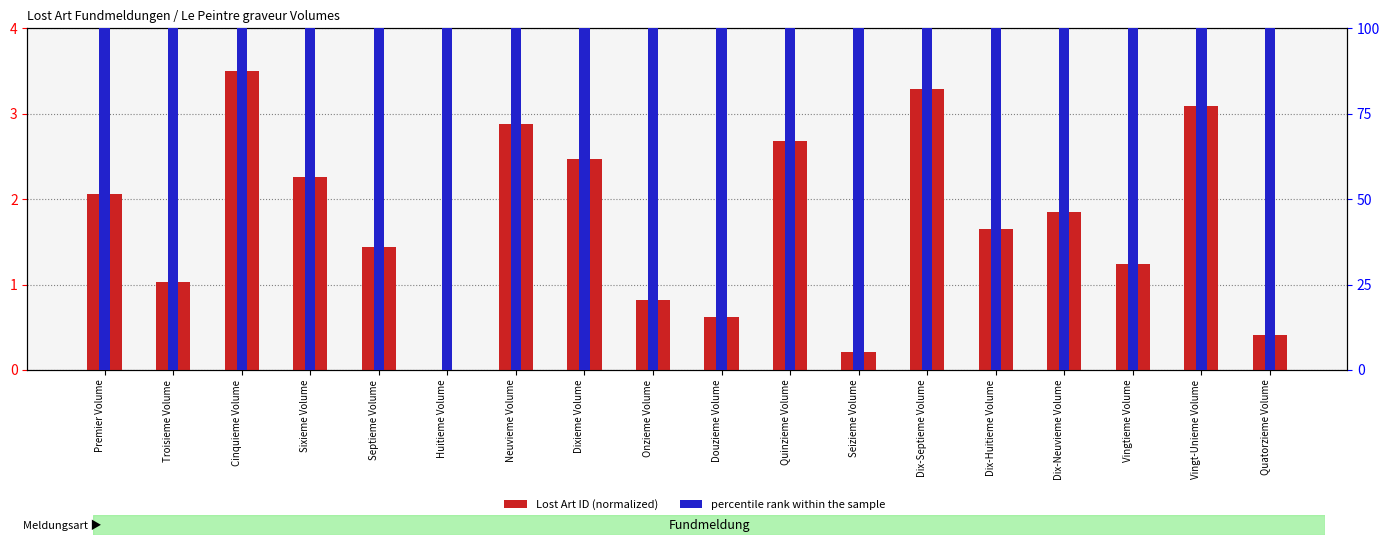

Reading left to right, extract all data points from this chart.

Lost Art ID (normalized): 2.1	1.0	3.5	2.3	1.4	0.0	2.9	2.5	0.8	0.6	2.7	0.2	3.3	1.6	1.9	1.2	3.1	0.4
percentile rank within the sample: 100.0	100.0	100.0	100.0	100.0	100.0	100.0	100.0	100.0	100.0	100.0	100.0	100.0	100.0	100.0	100.0	100.0	100.0